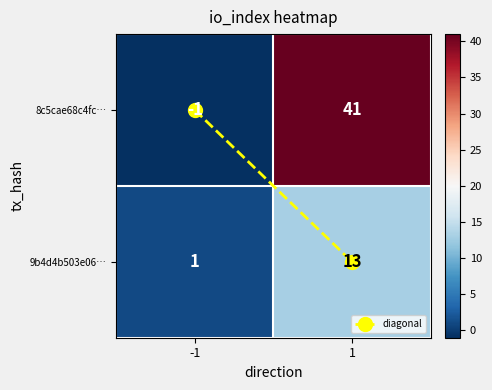

What is the average value of the 9b4d4b503e06… series?

7